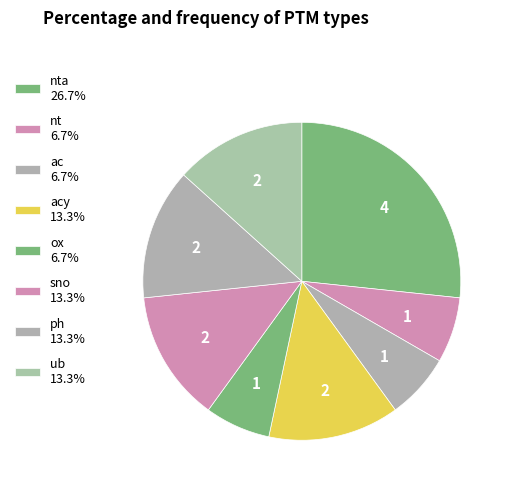

To the nearest percent, what is the average slice percentage?

12%